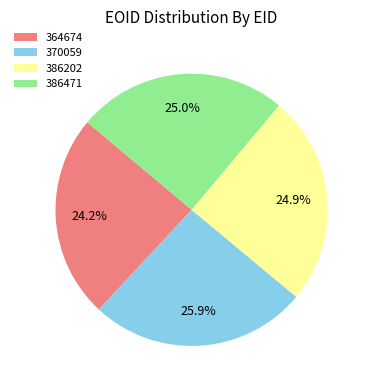

Which slice is the smallest?

364674